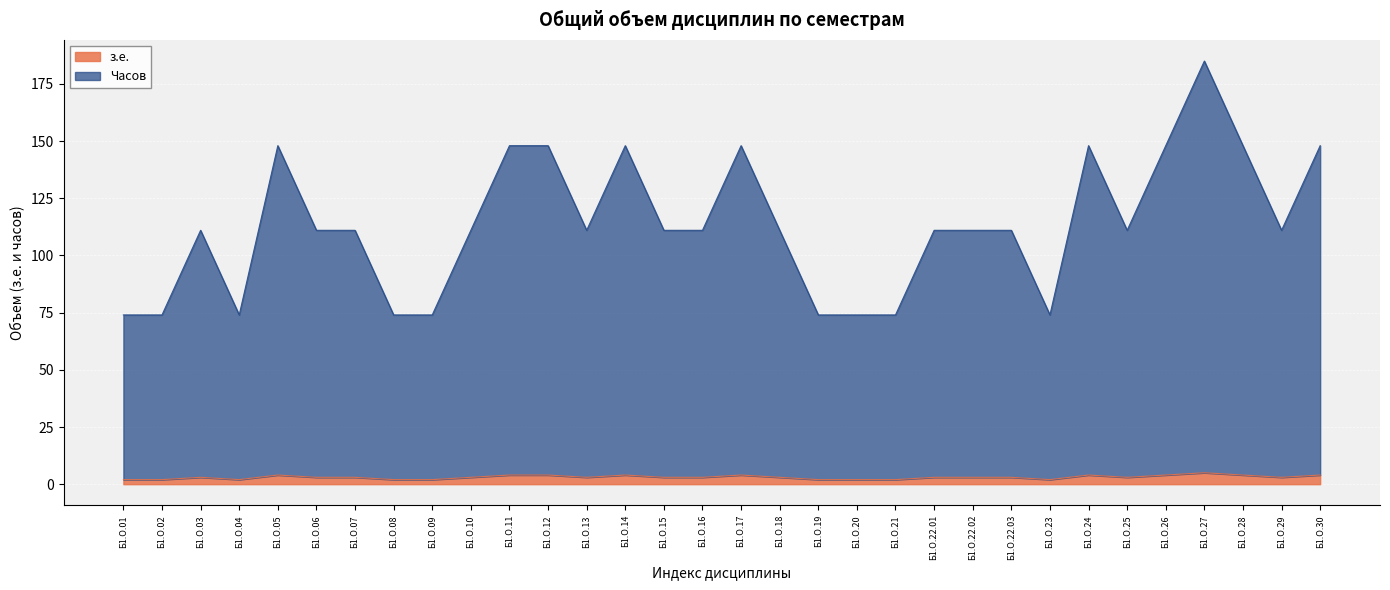

What are all the series names shown in the legend?

з.е., Часов